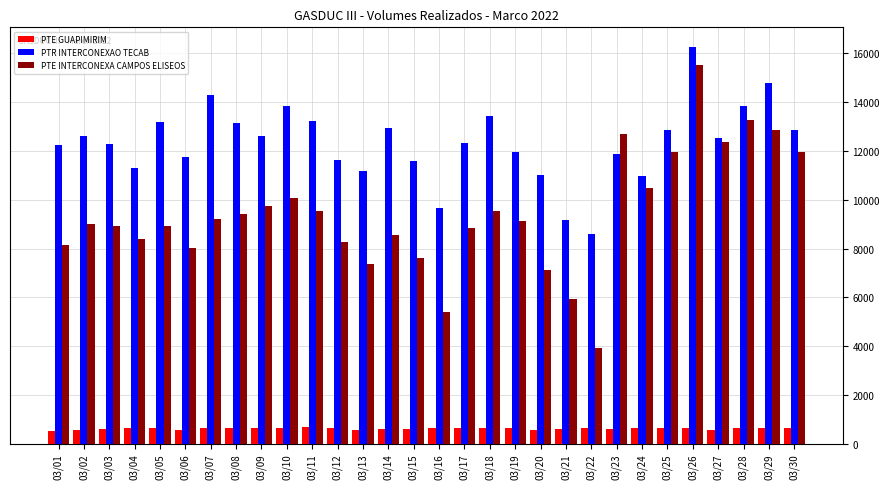

Is the value of PTE INTERCONEXA CAMPOS ELISEOS at 03/10 greater than the value of PTR INTERCONEXAO TECAB at 03/30?

No